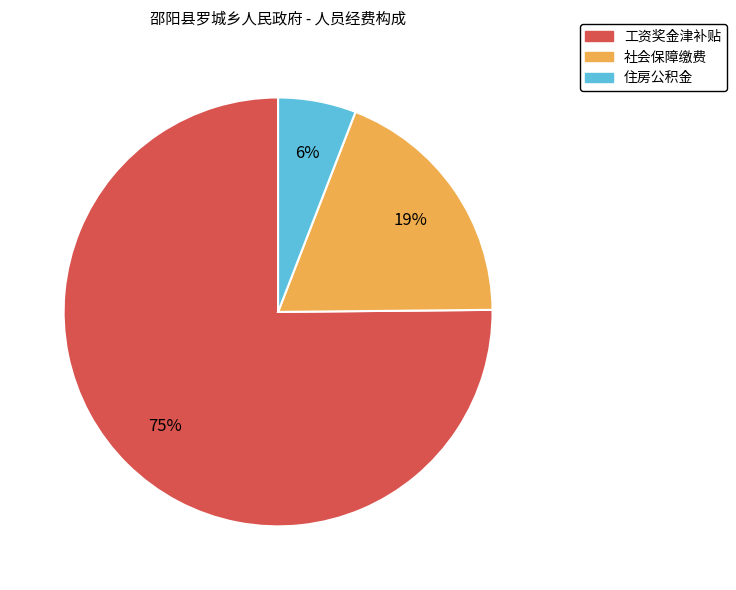

To the nearest percent, what is the difference between the 工资奖金津补贴 and 住房公积金 slice percentages?

69%